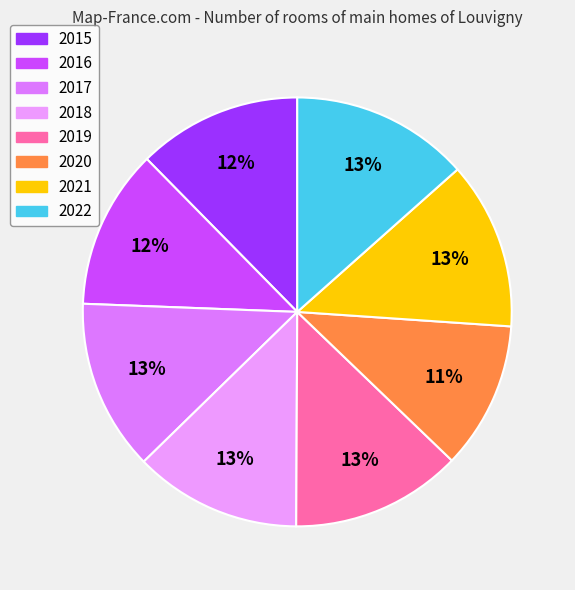

Rank the categories by value from highest to lowest.

2022, 2017, 2019, 2021, 2018, 2015, 2016, 2020